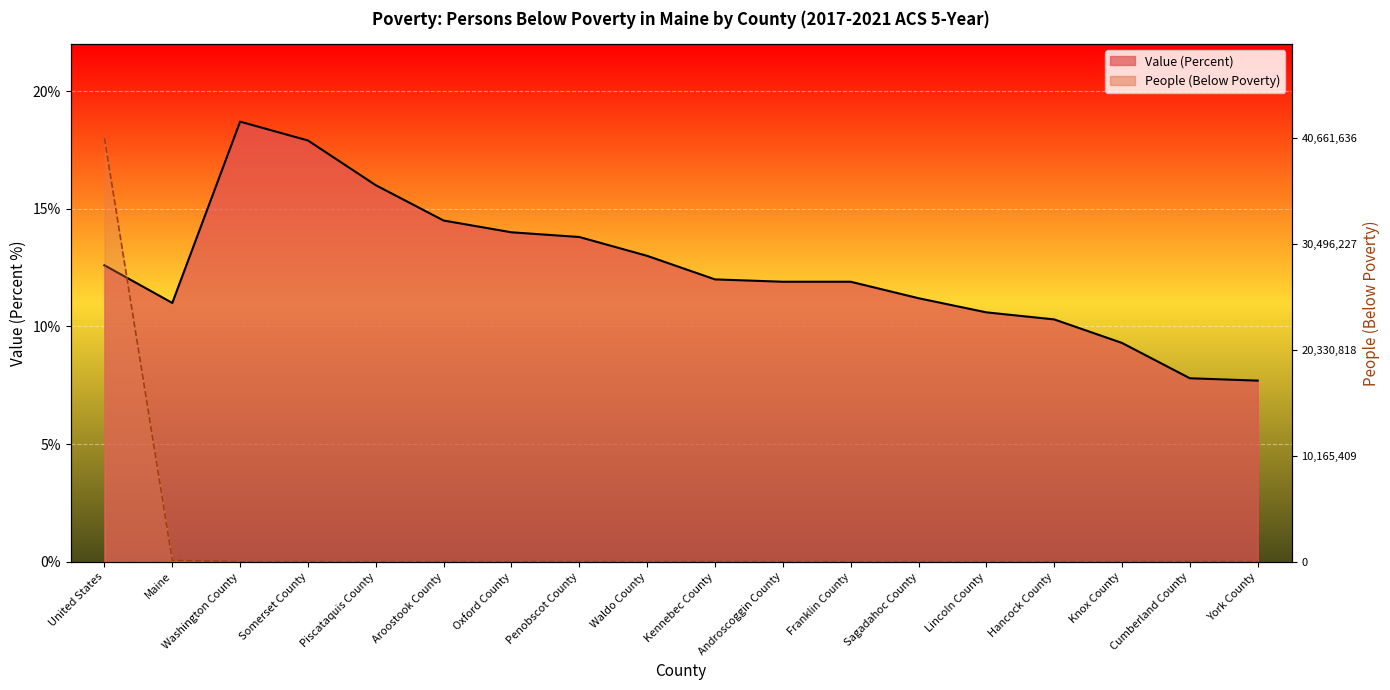

Rank the series at Lincoln County from highest to lowest value.

Value (Percent), People (Below Poverty)